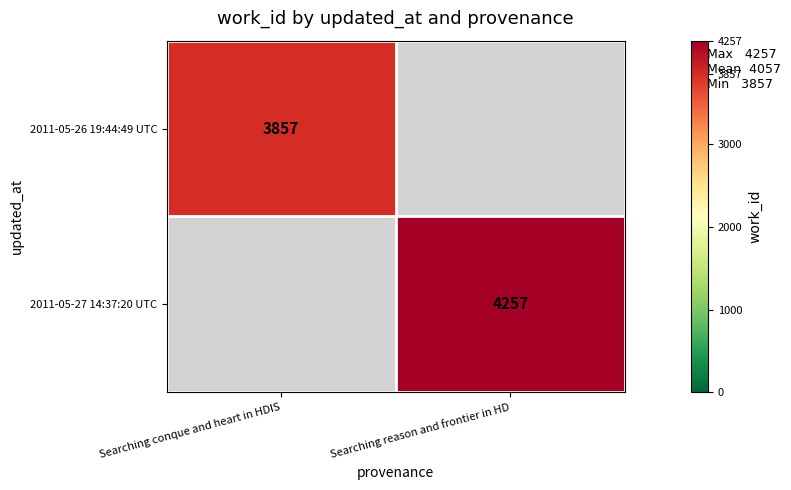

The 2011-05-26 19:44:49 UTC series shows 3857 at Searching conque and heart in HDIS. True or false?

True